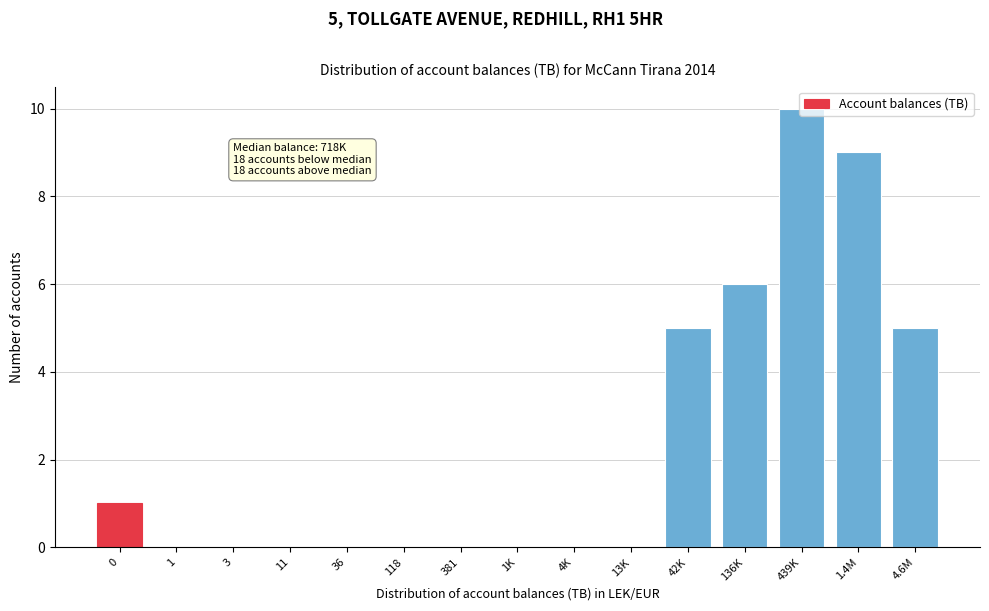

Is it true that the value at 1K is 0?

True